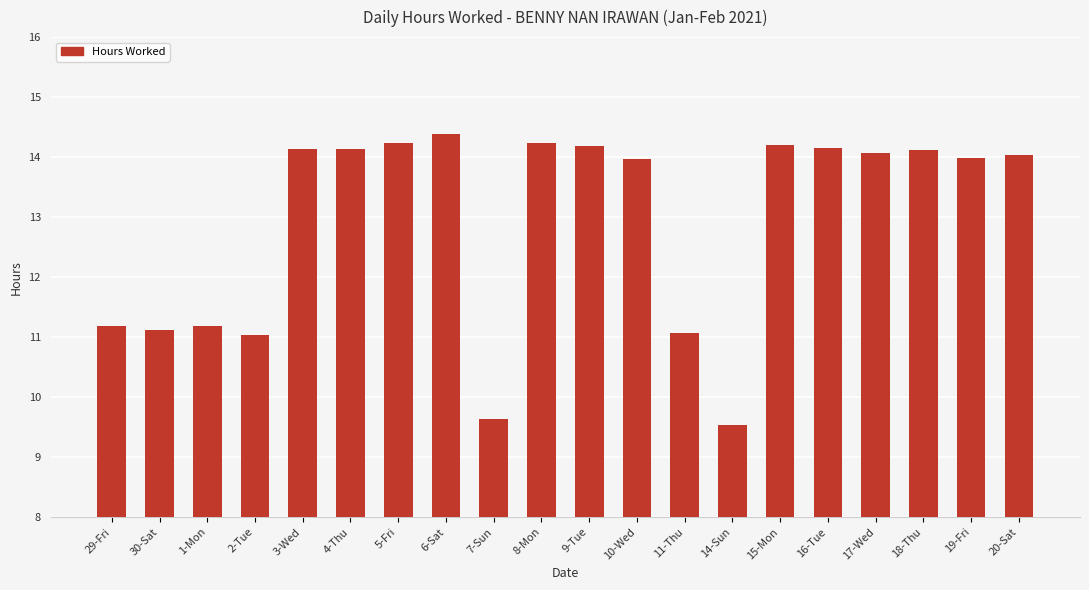

What is the greatest value displayed?

14.4